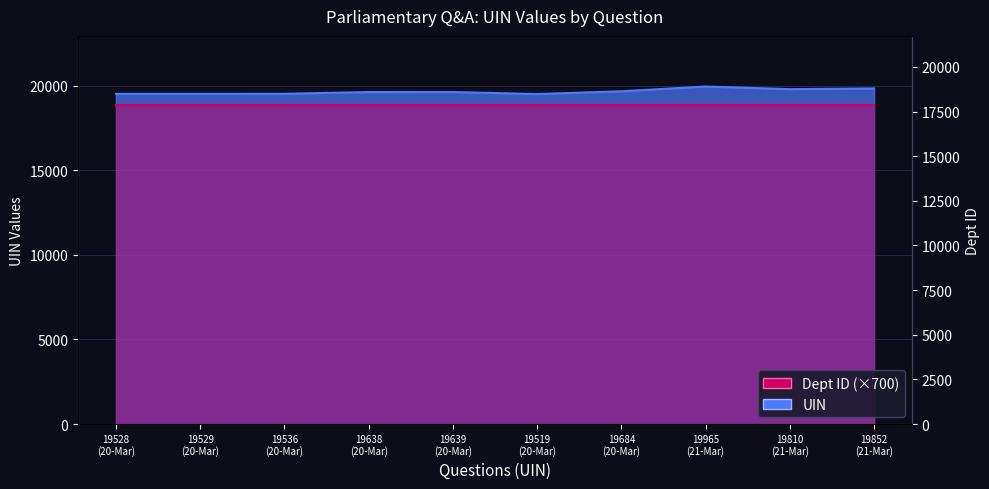

Where is the data nearest to the value 19742?

19684 (20-Mar)